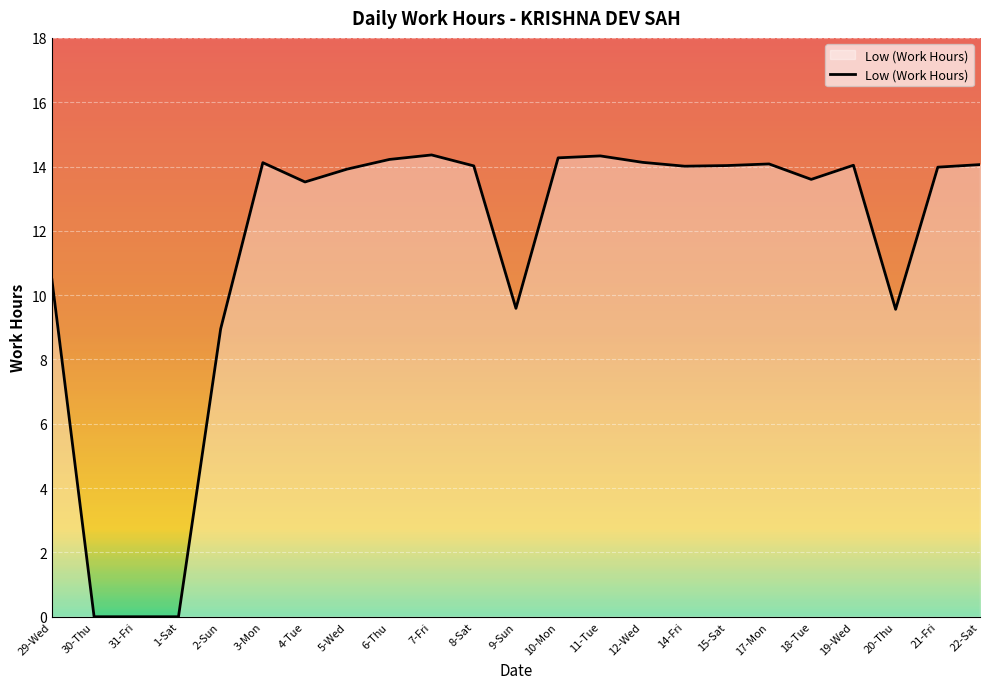

What is the difference between the maximum and minimum values?

14.4